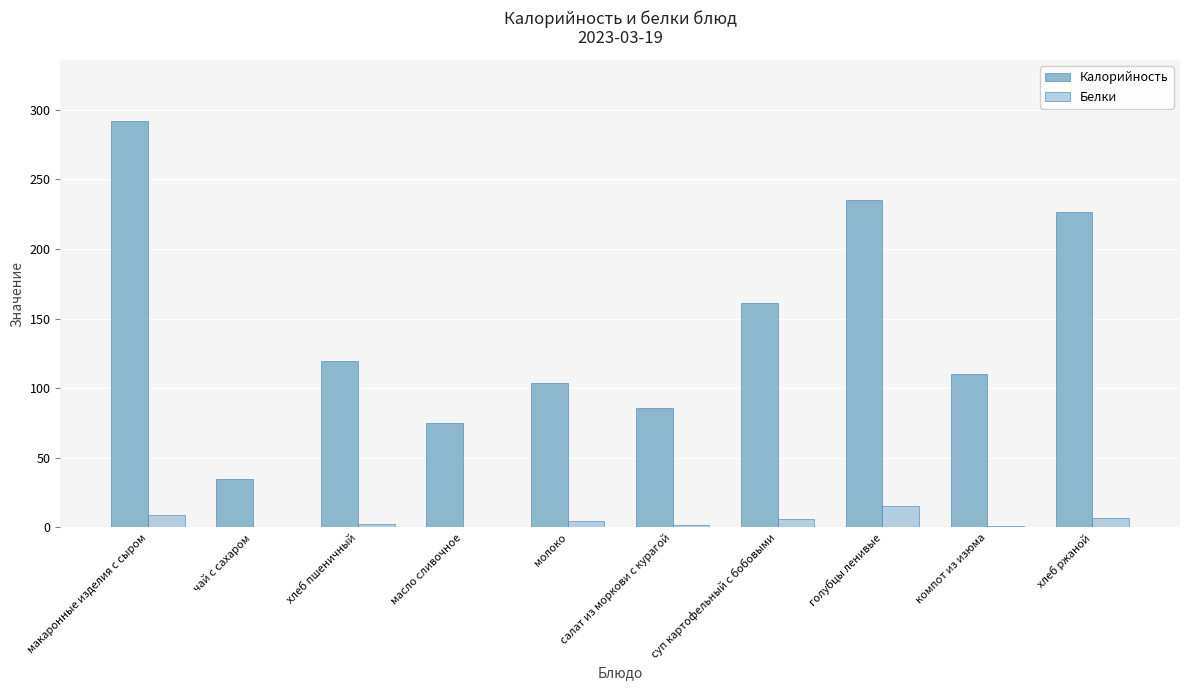

The value of Калорийность at масло сливочное is 38.0. True or false?

False